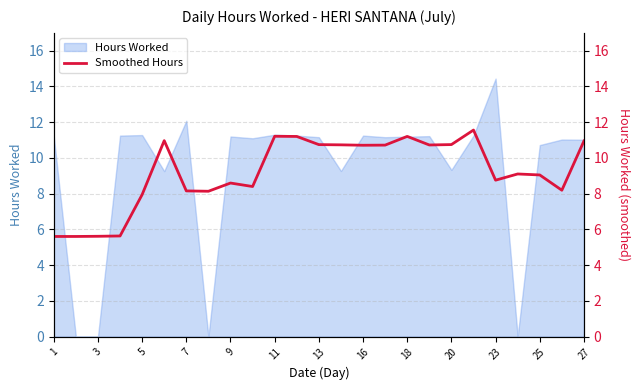

At which label does Hours Worked reach its peak?

23